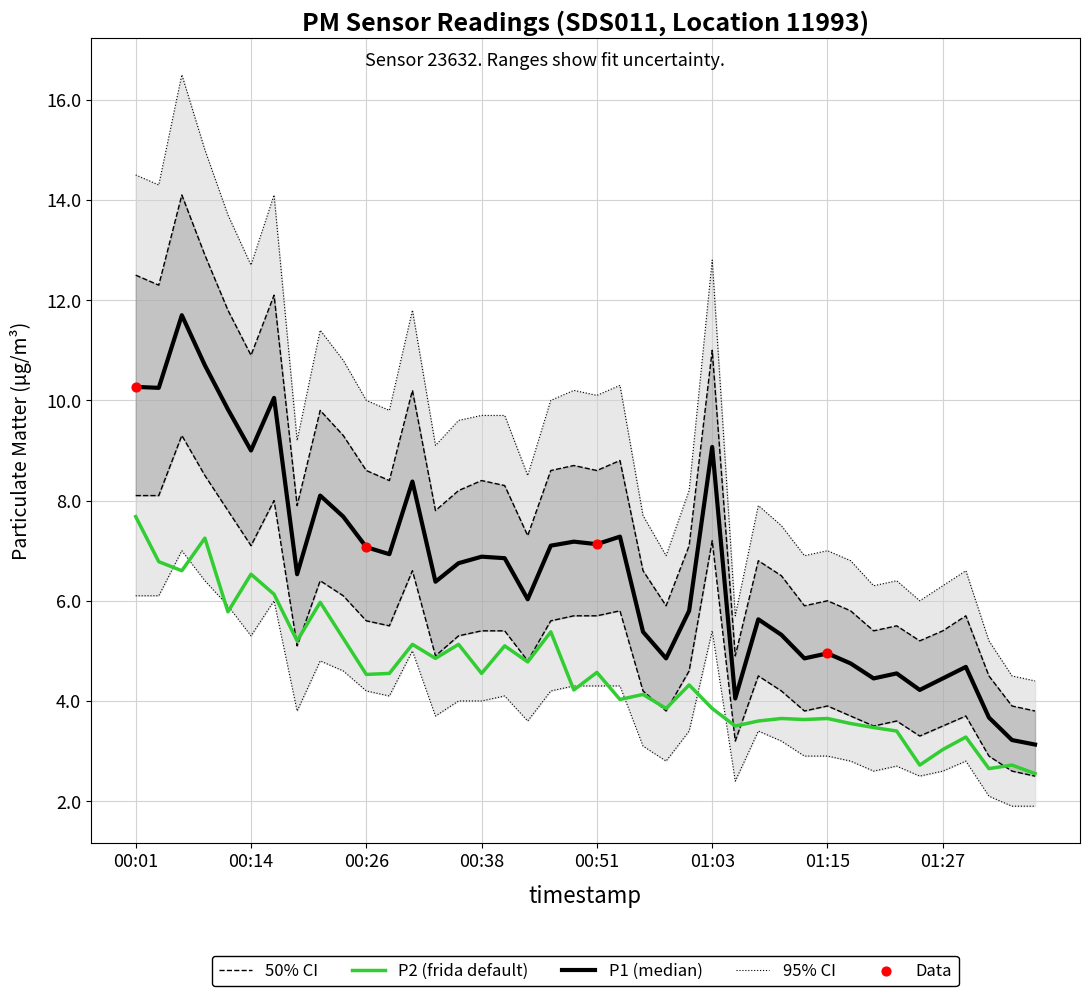

Which series has the widest spread of Y values?

P1_outer_upper